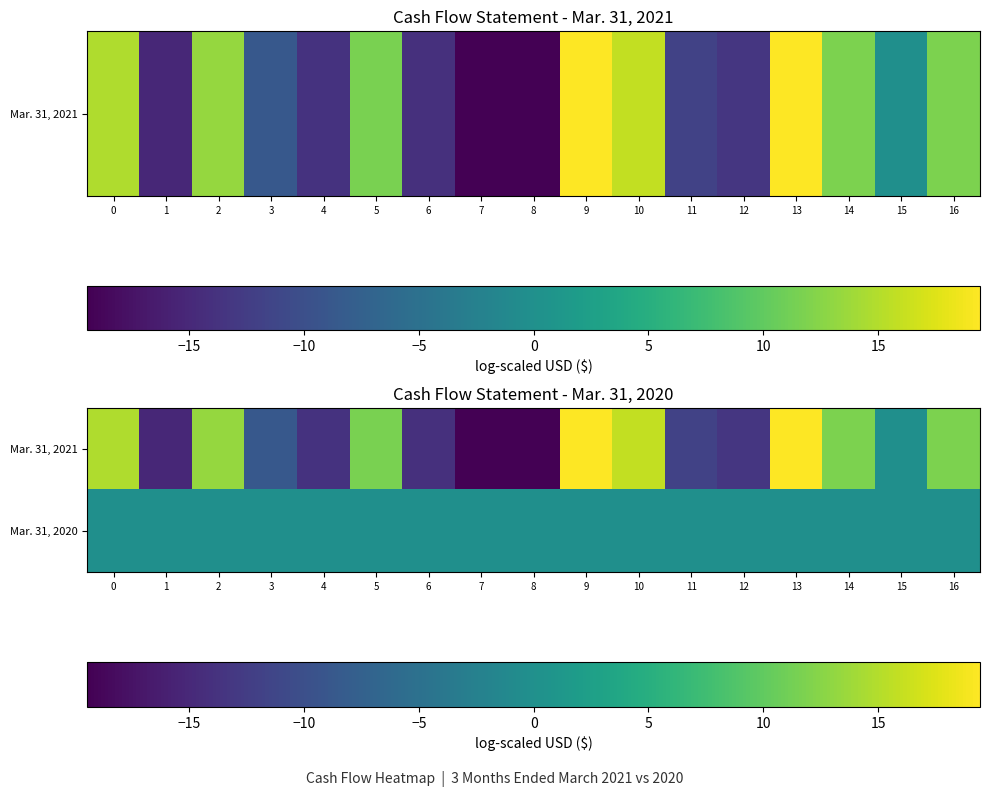

What is the difference between the highest and lowest values at 14?

11.7